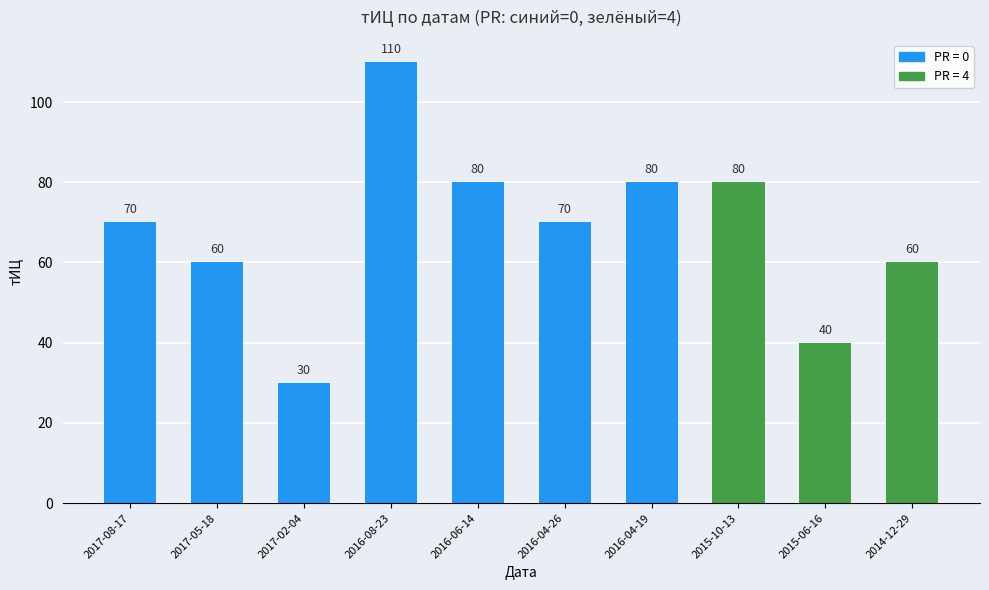

What is the ratio of the value at 2015-10-13 to the value at 2017-08-17?

1.1